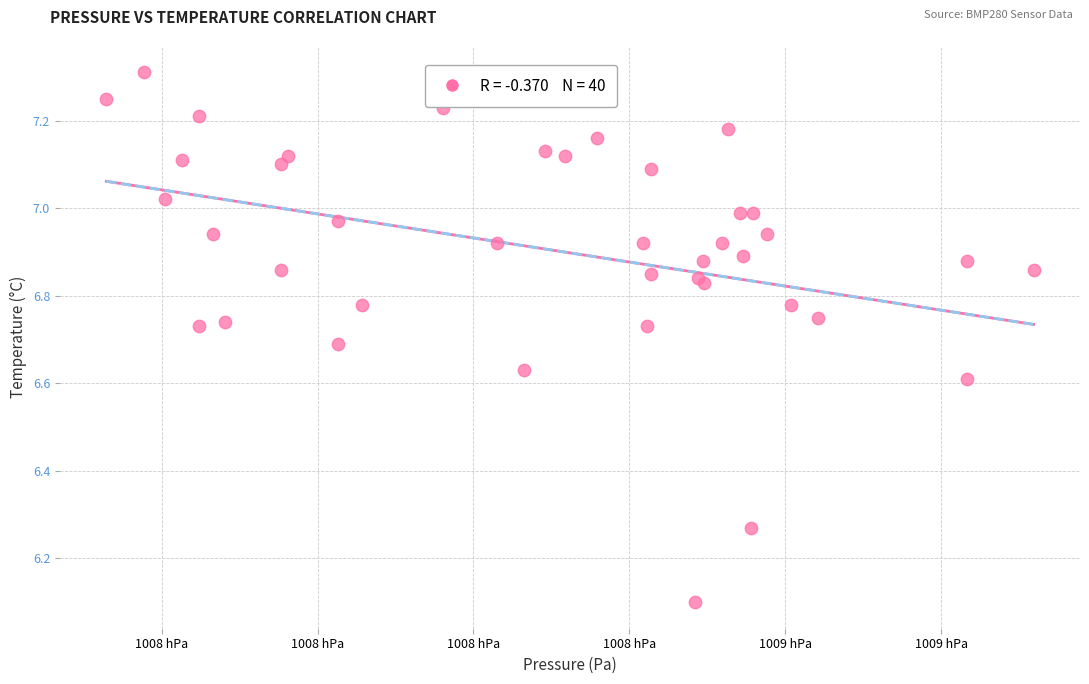

What Y value in the scatter plot is closest to 6?

6.1